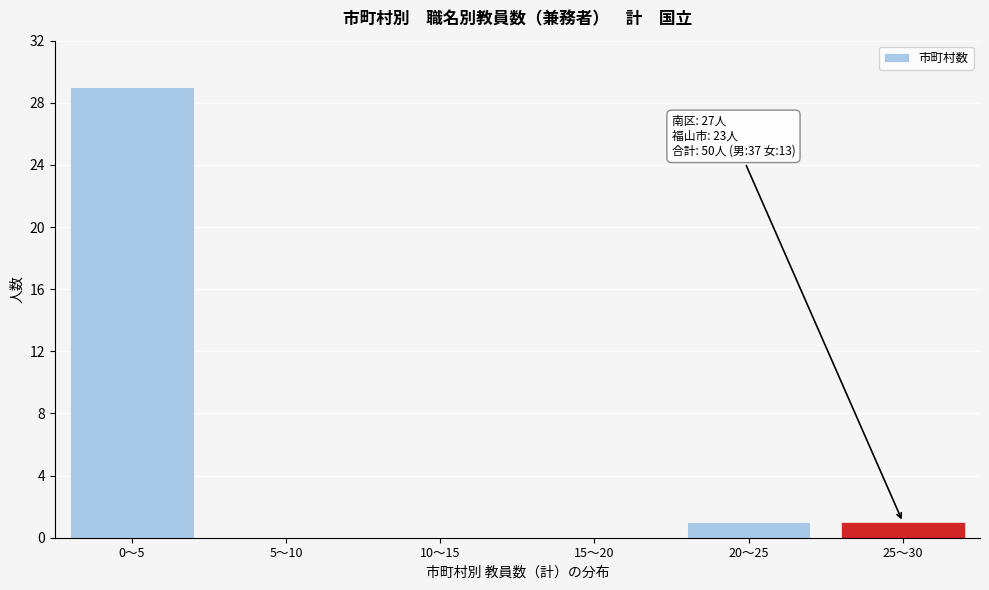

Reading left to right, list all the values displayed in this chart.

0～5=29	5～10=0	10～15=0	15～20=0	20～25=1	25～30=1